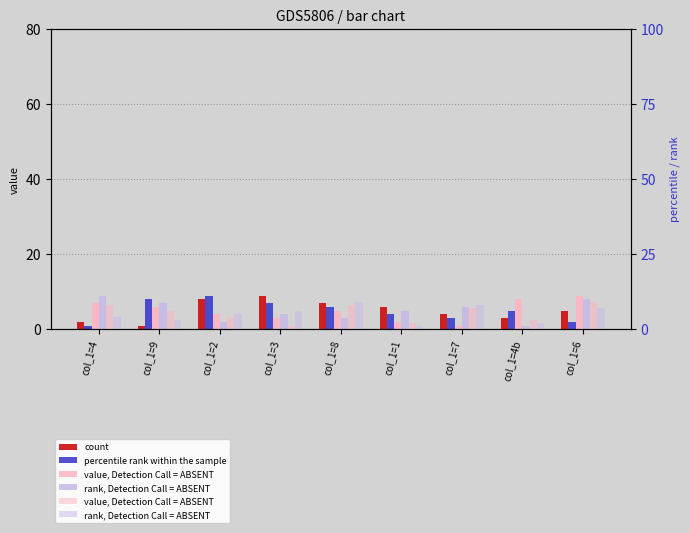

Which category has the highest value in the col_6 series?

col_1=6